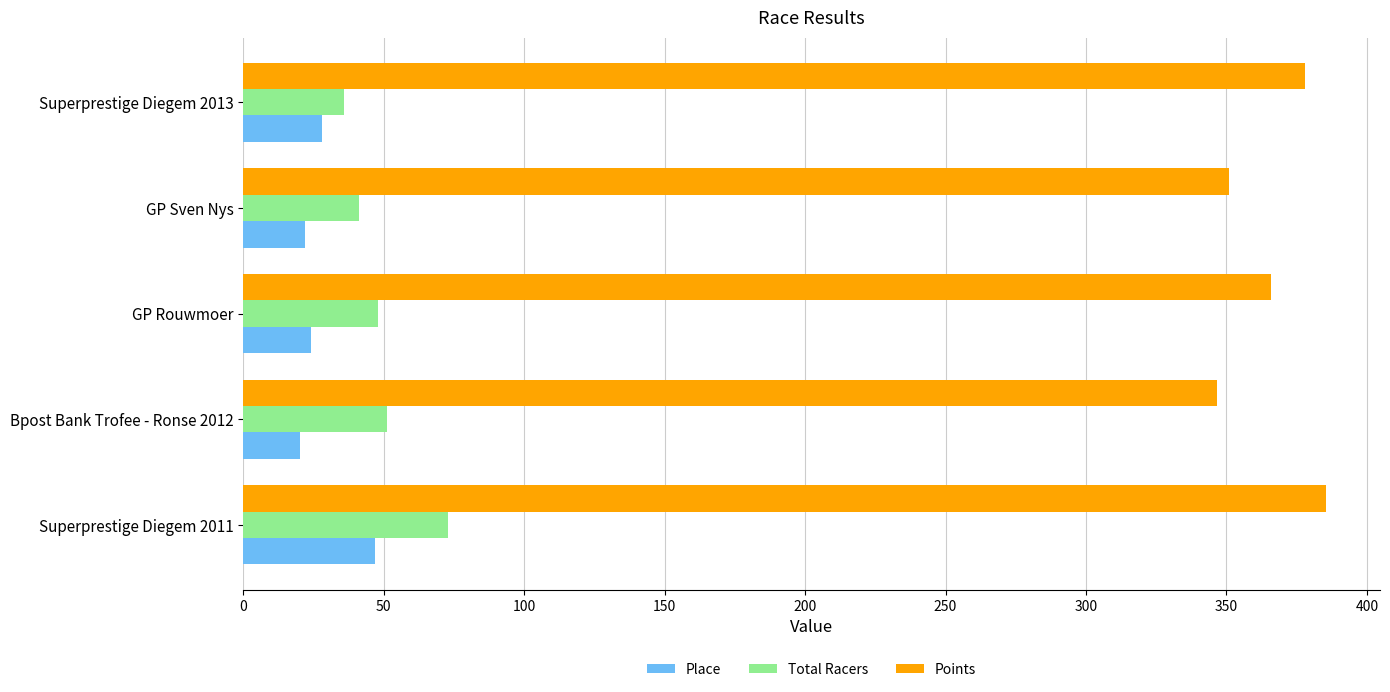

What is the sum of all Place values?

141.0